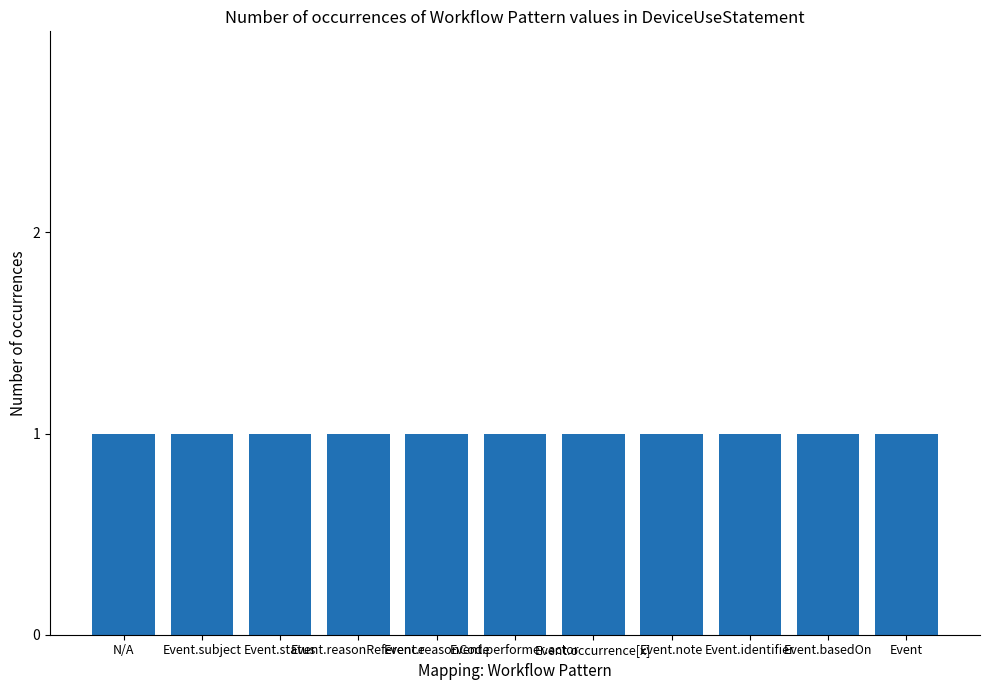

The value of Min at Event.identifier is 0. True or false?

False